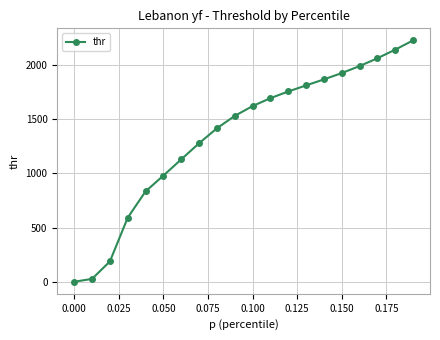

What is the value of the 18th point from the left?

2058.8